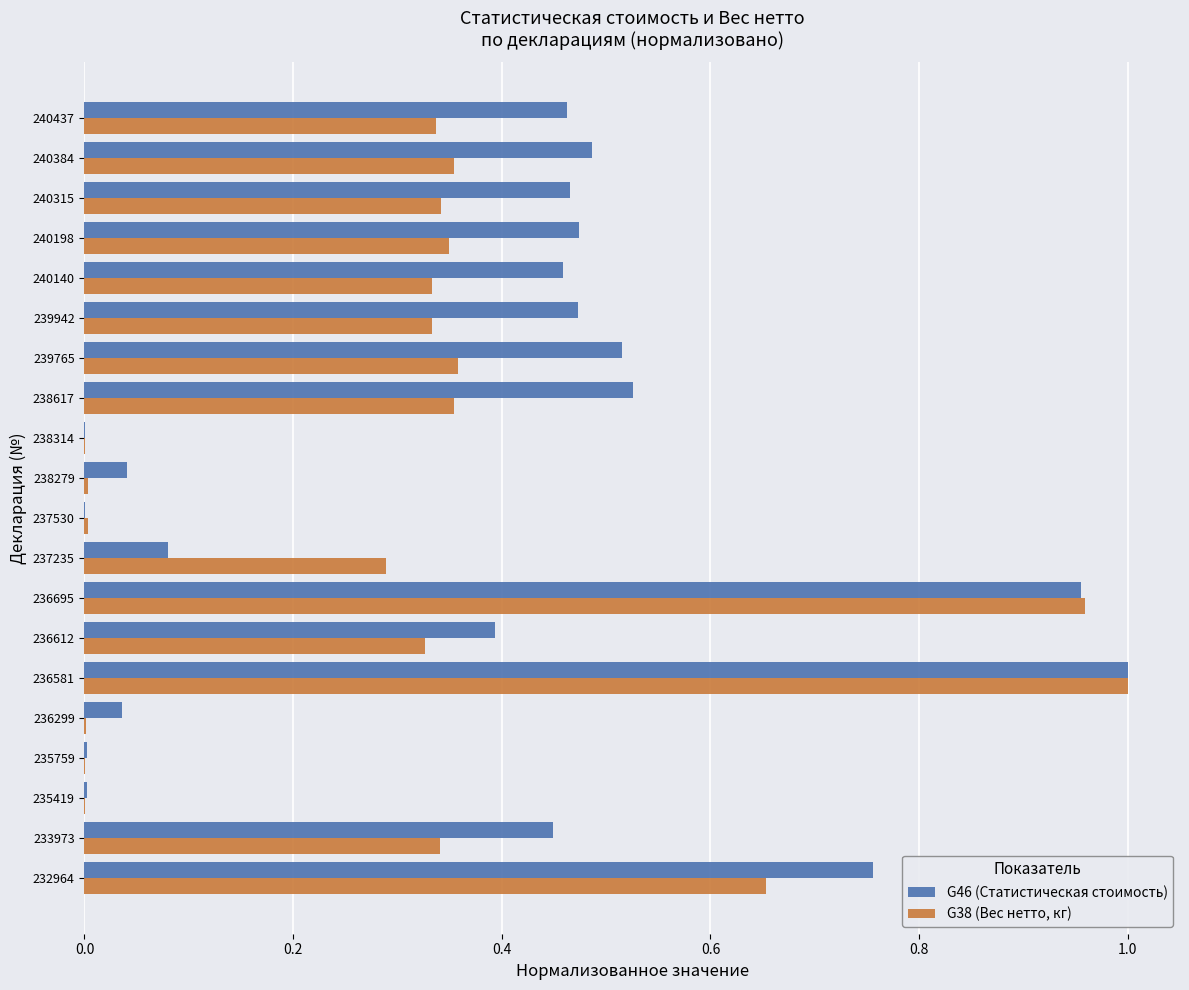

Which category has the highest value in the G38 (Вес нетто, кг) series?

236581